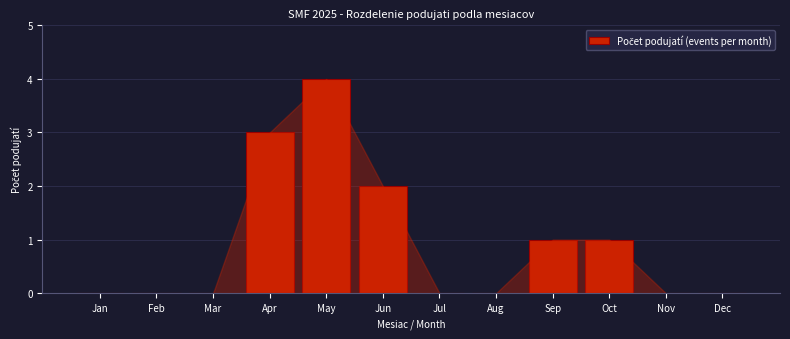

Reading left to right, transcribe all the data shown in this chart.

Jan=0	Feb=0	Mar=0	Apr=3	May=4	Jun=2	Jul=0	Aug=0	Sep=1	Oct=1	Nov=0	Dec=0